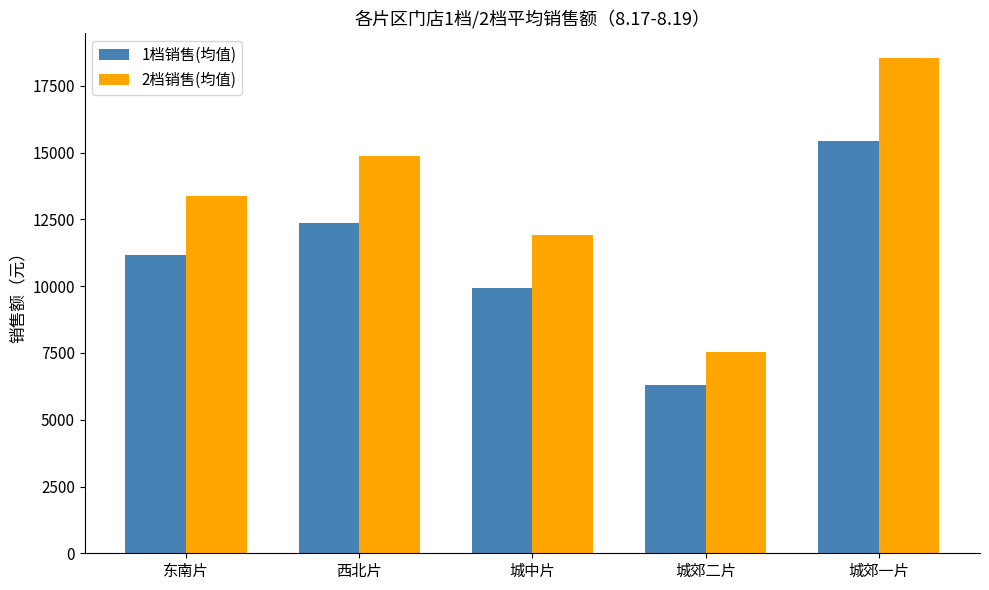

How many data points in 2档销售(均值) are above 13386?

3